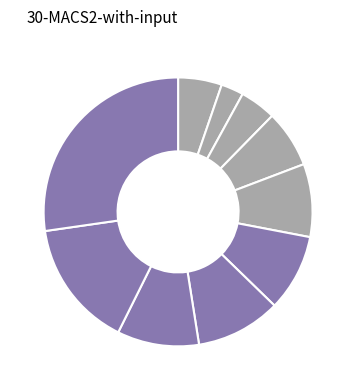

How many segments does this pie chart have?

10